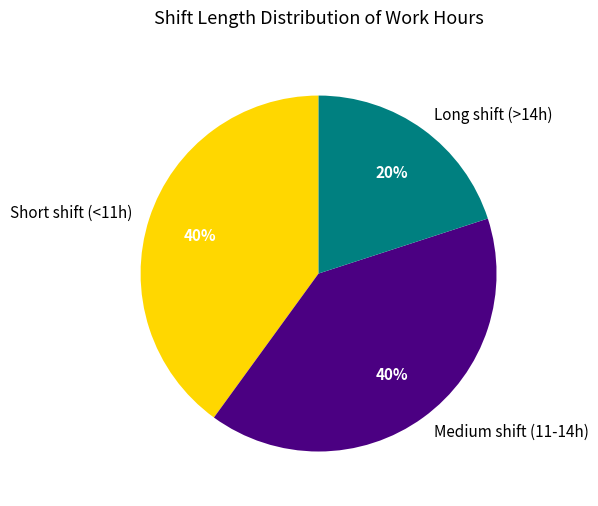

To the nearest percent, what is the combined percentage of Short shift (<11h) and Long shift (>14h)?

60%